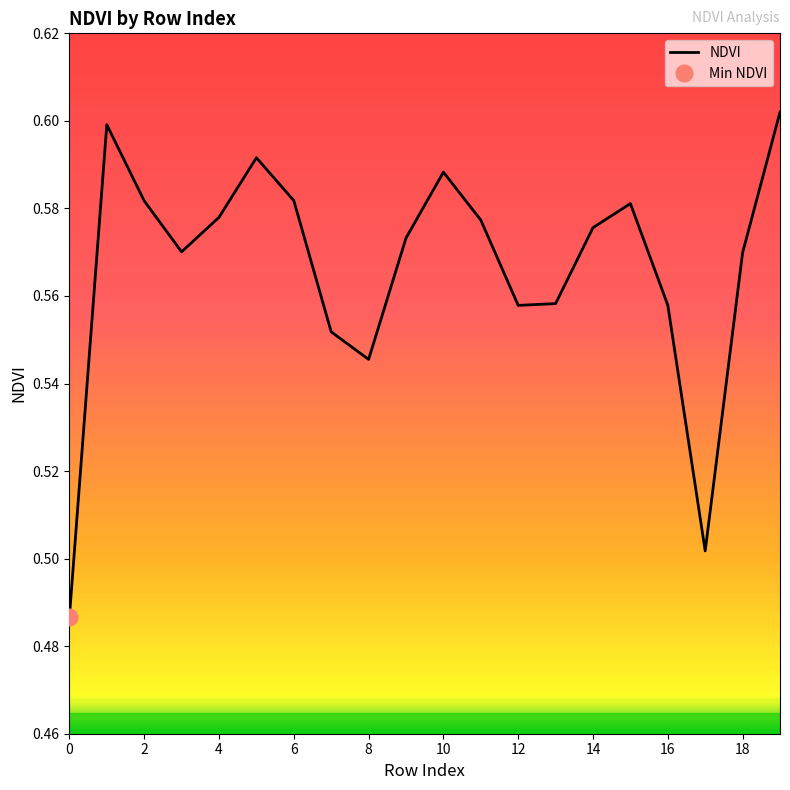

Does the chart display data point markers on the line(s)?

No